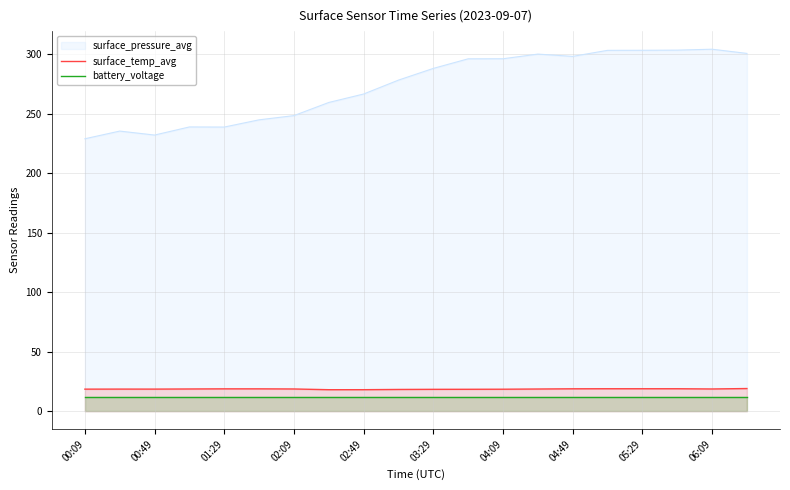

True or false: surface_temp_avg and surface_pressure_avg cross at least once.

False